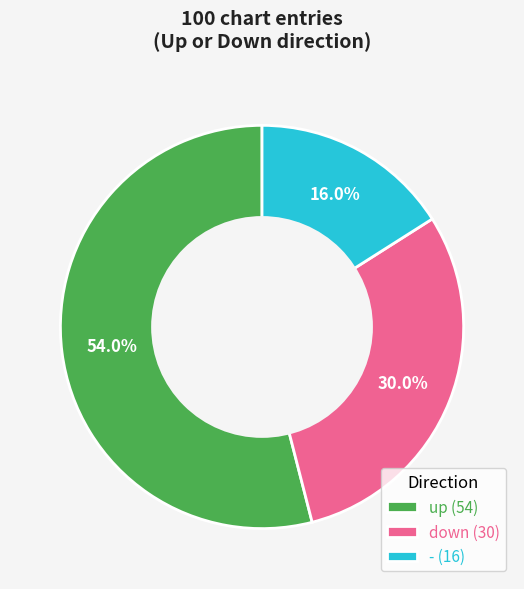

What portion of the pie excludes - (16)?

84.0%